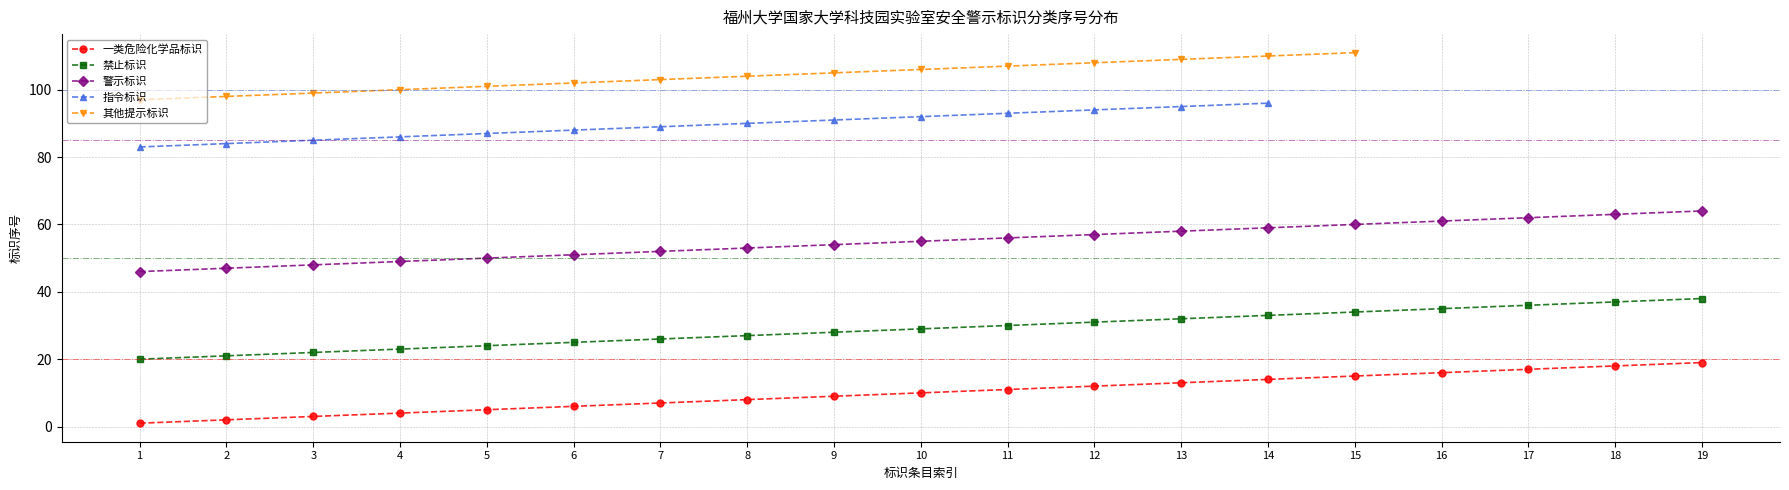

Rank the series at 8 from lowest to highest value.

一类危险化学品标识, 禁止标识, 警示标识, 指令标识, 其他提示标识